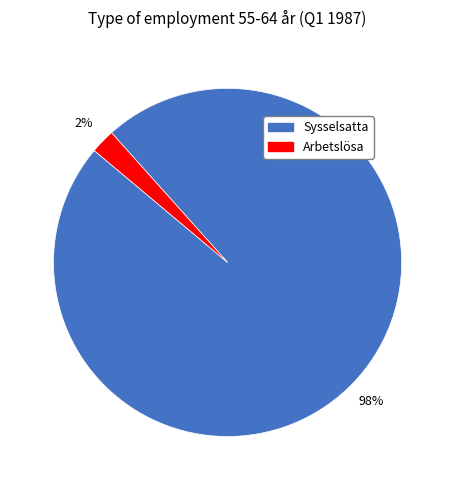

What is the largest slice in the pie chart?

Sysselsatta